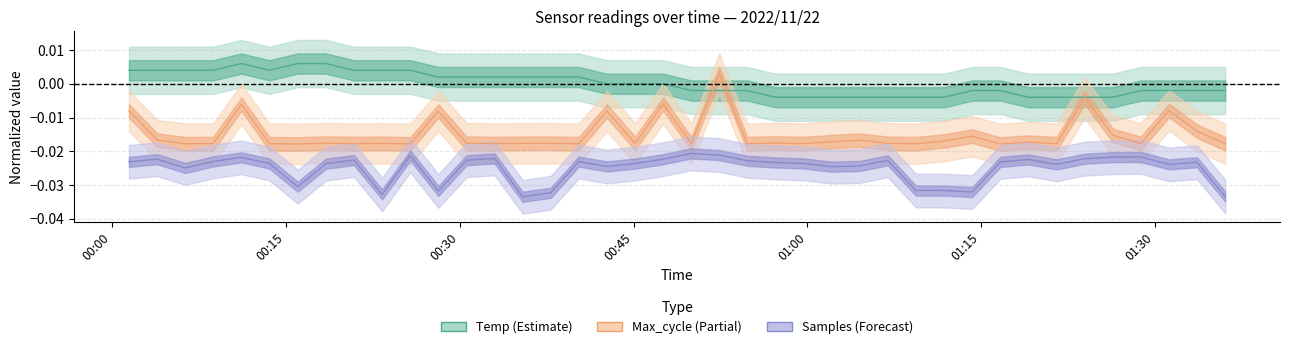

How many interior local peaks does the Samples series have?

11